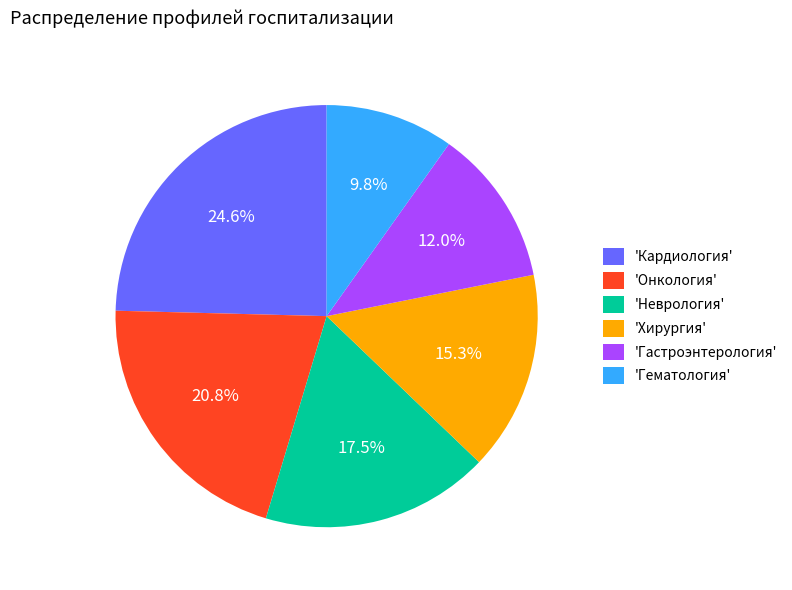

Approximately how many times larger is the value at 'Кардиология' compared to 'Гематология'?

2.5